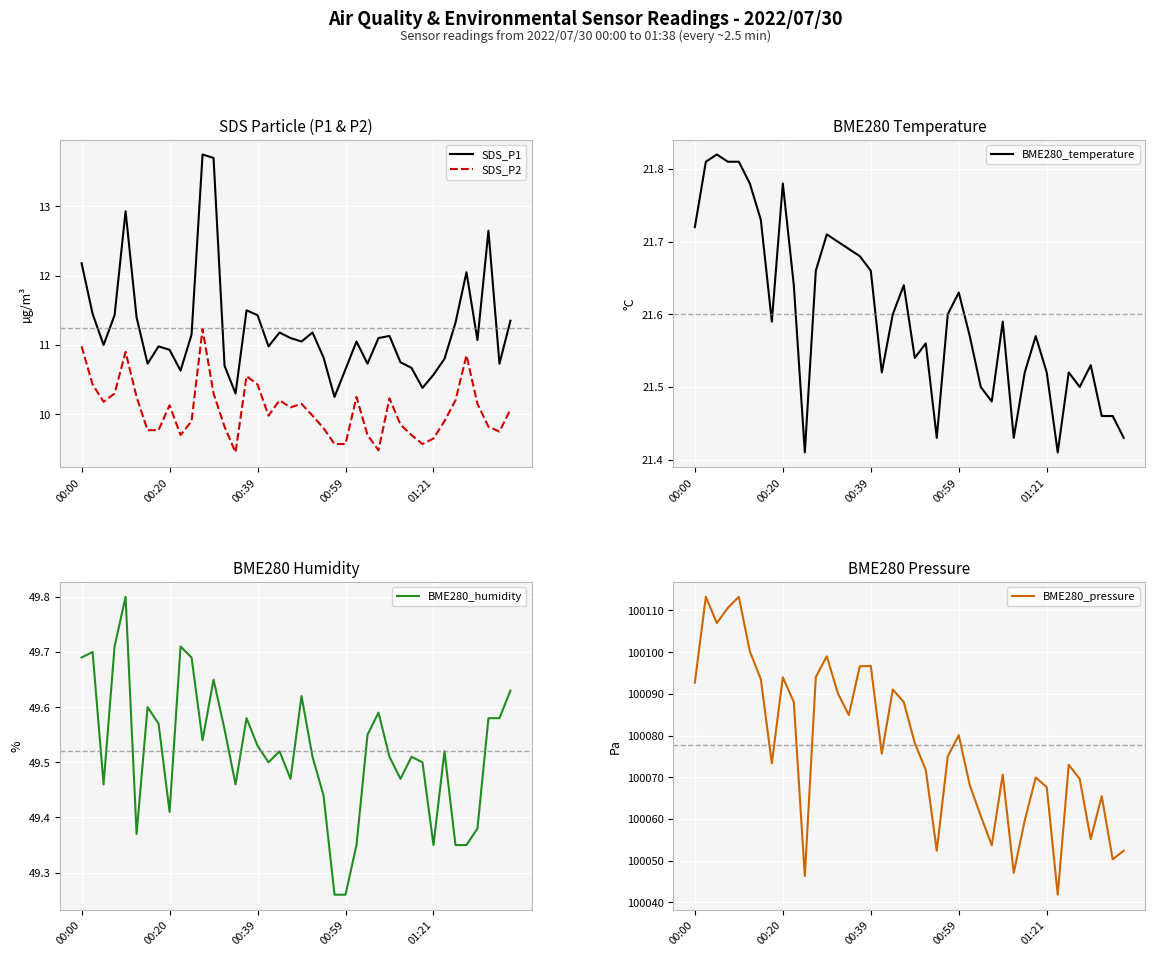

What is the approximate value of SDS_P2 at 00:00?

11.0